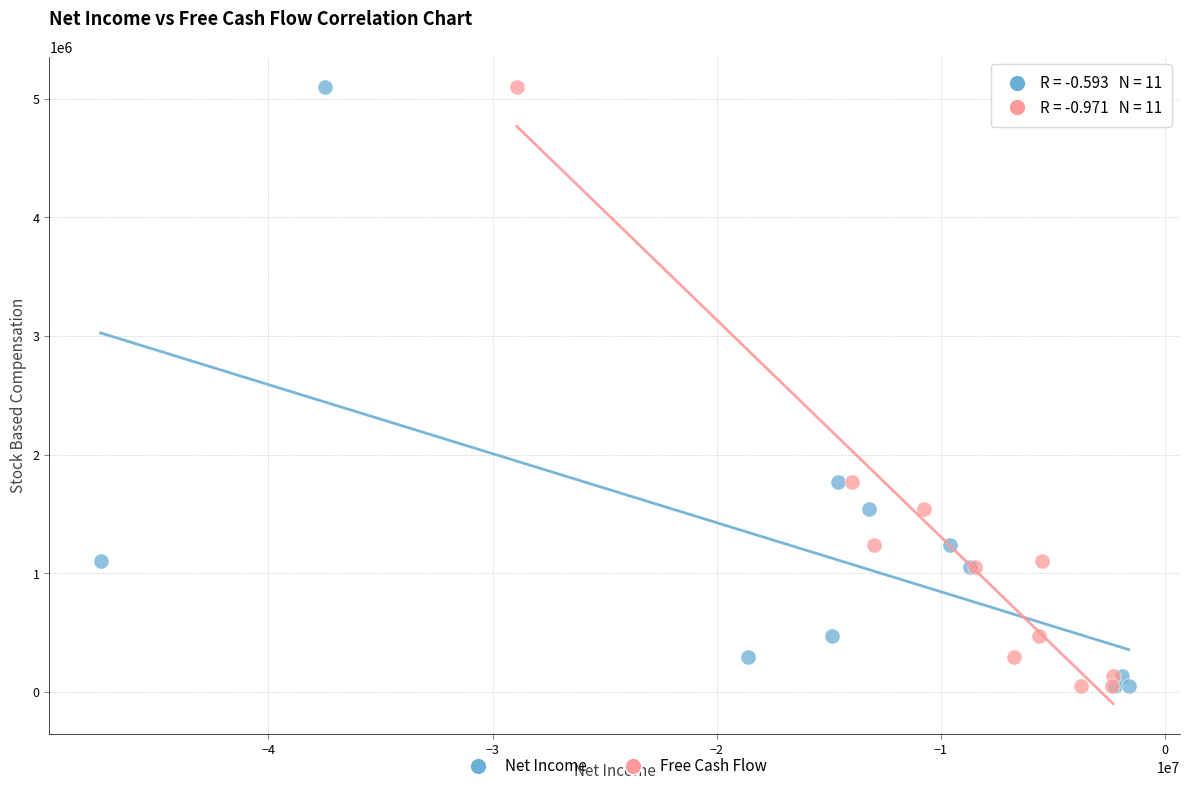

What are all the series names shown in the legend?

Net Income, Free Cash Flow